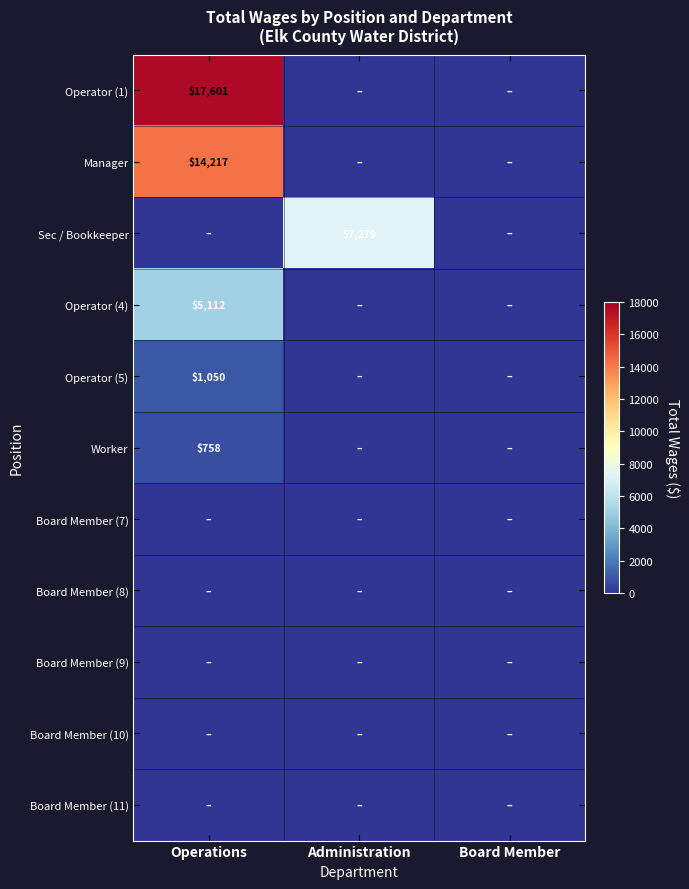

Is it true that Operator (1) equals 17601 at Operations?

True